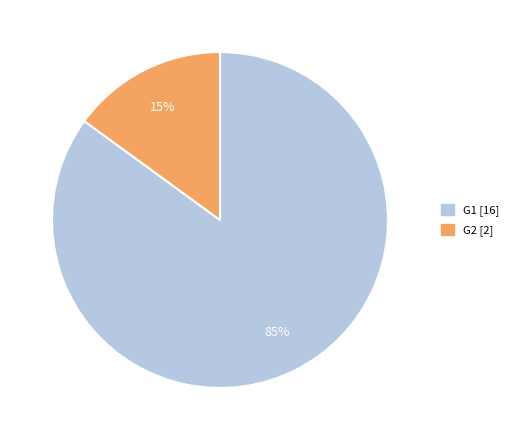

To the nearest percent, what is the average slice percentage?

50%